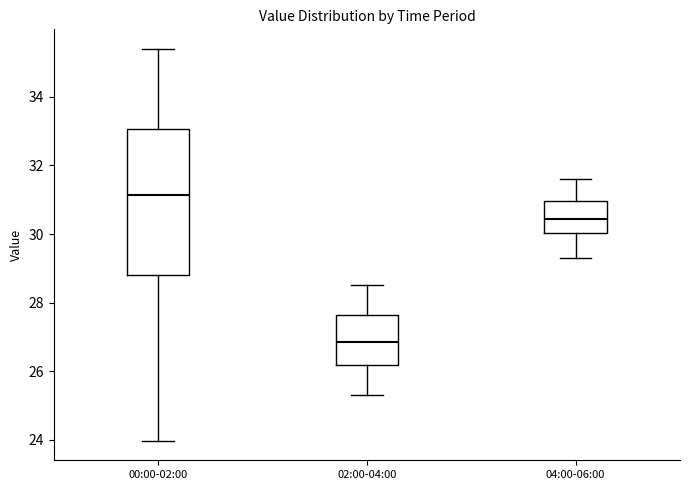

Which box has the lowest median line?

02:00-04:00